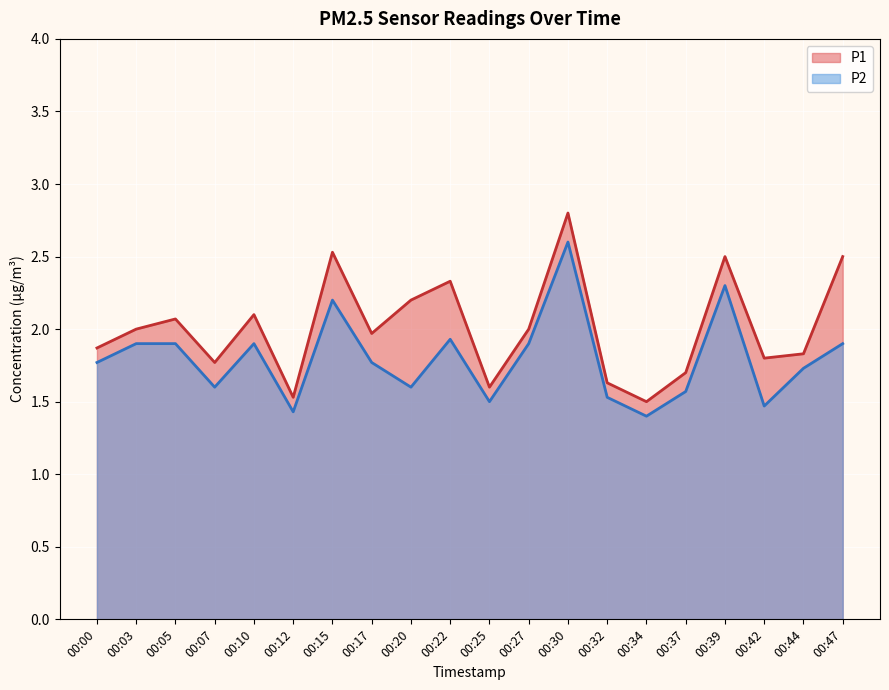

What are all the series names shown in the legend?

P1, P2